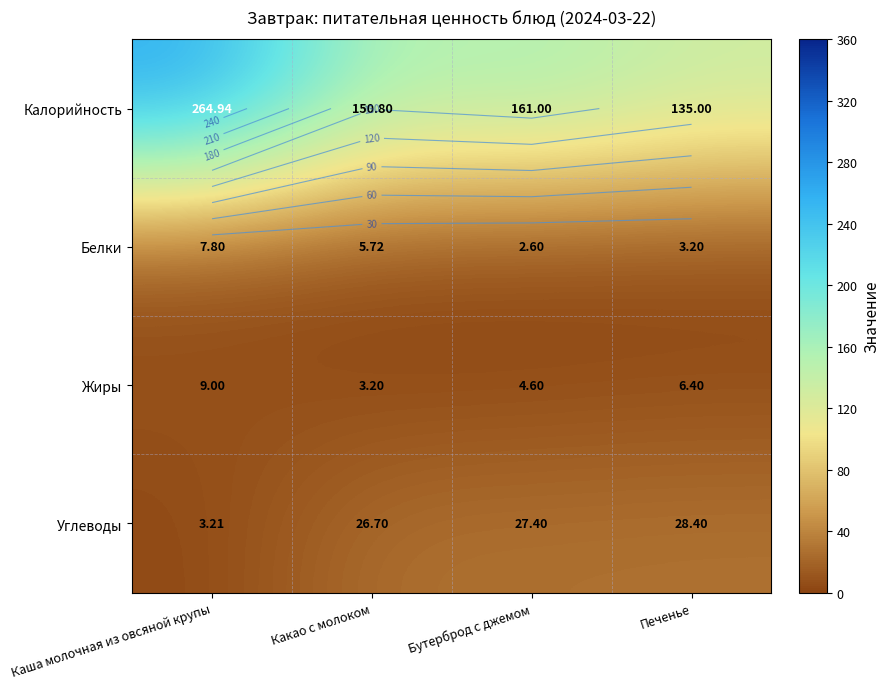

Which has a higher value, Печенье or Каша молочная из овсяной крупы?

Каша молочная из овсяной крупы